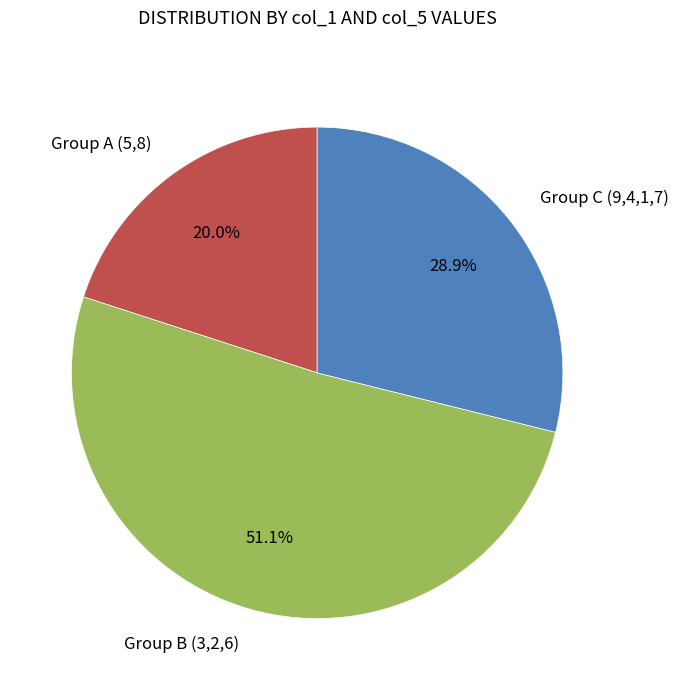

Rank the categories by value from highest to lowest.

Group B (3,2,6), Group C (9,4,1,7), Group A (5,8)